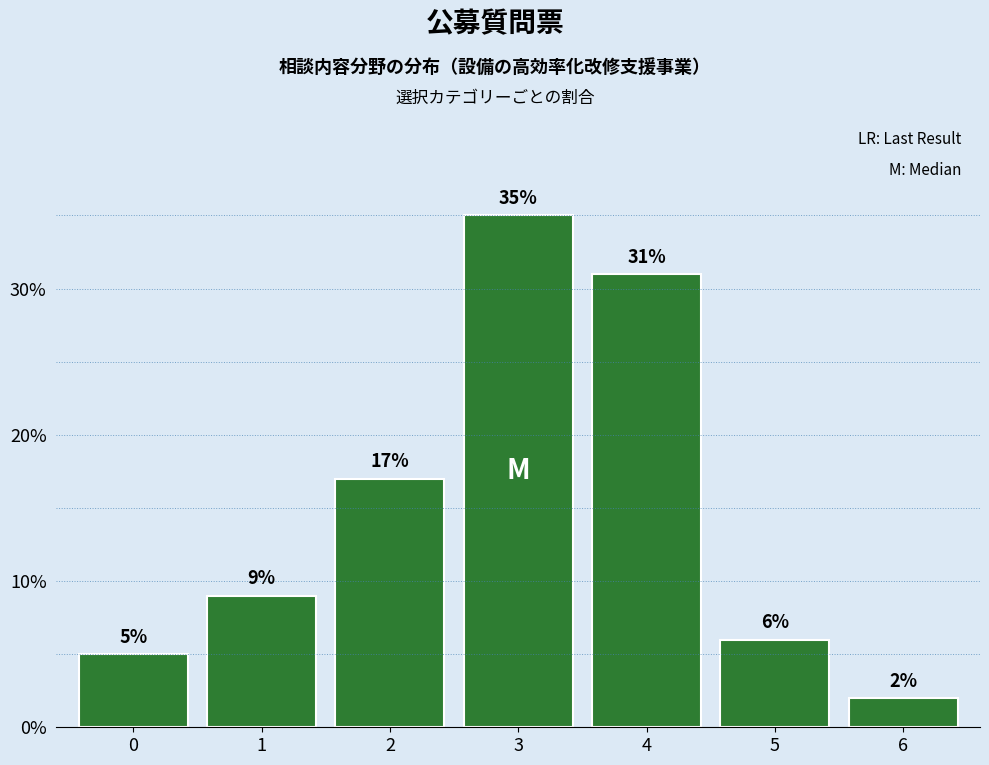

Reading right to left, list all the values displayed in this chart.

2	6	31	35	17	9	5